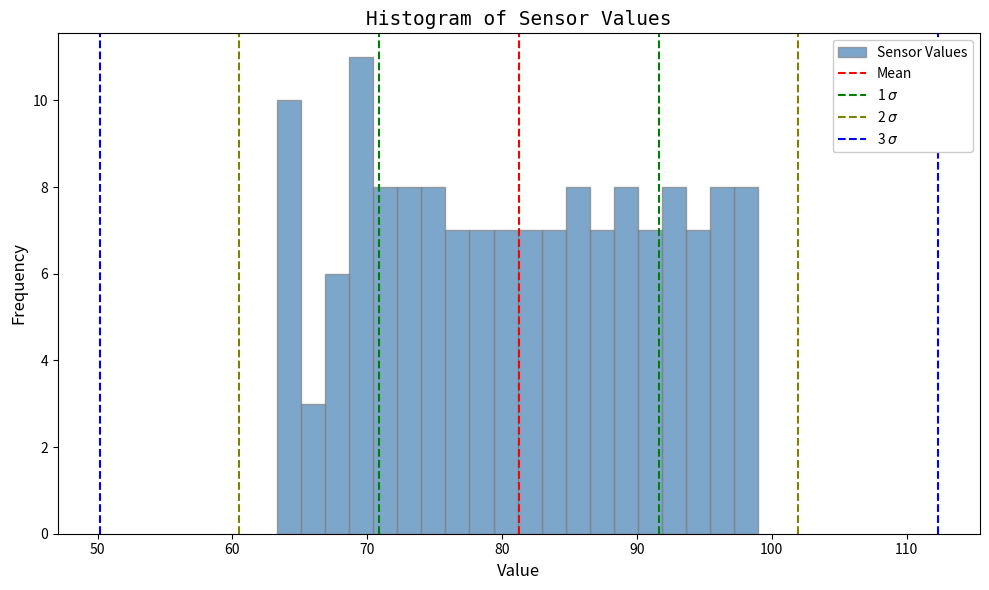

Around what value on the x-axis is the tallest bar? Give the approximate position of its centre, as read against the axis.

70